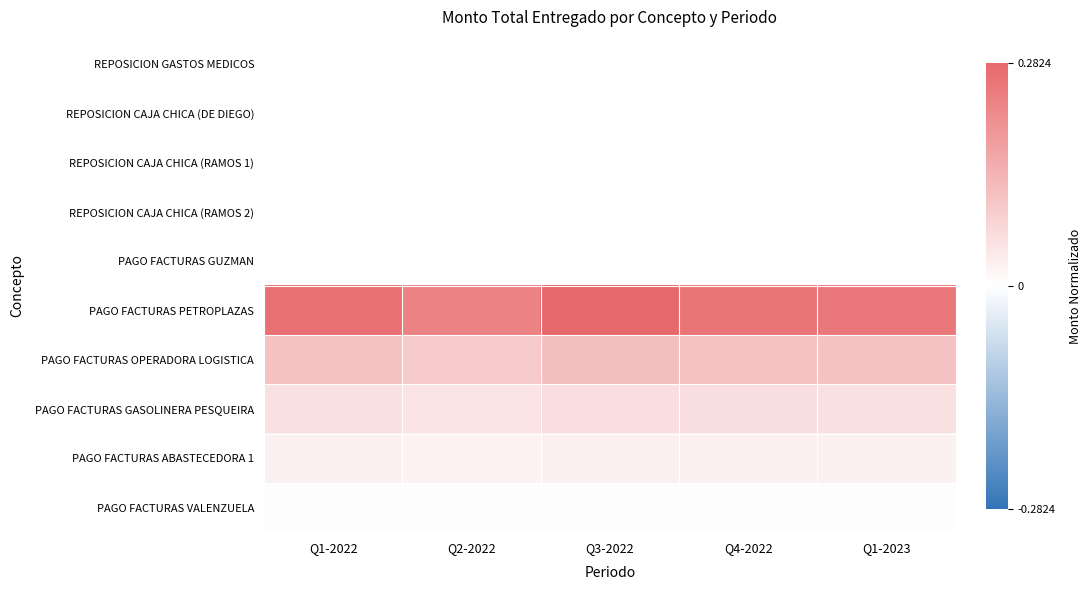

Reading left to right, what are all the values shown in this chart?

REPOSICION GASTOS MEDICOS: Q1-2022=0.0	Q2-2022=0.0	Q3-2022=0.0	Q4-2022=0.0	Q1-2023=0.0
REPOSICION CAJA CHICA (DE DIEGO): Q1-2022=0.0	Q2-2022=0.0	Q3-2022=0.0	Q4-2022=0.0	Q1-2023=0.0
REPOSICION CAJA CHICA (RAMOS 1): Q1-2022=0.0	Q2-2022=0.0	Q3-2022=0.0	Q4-2022=0.0	Q1-2023=0.0
REPOSICION CAJA CHICA (RAMOS 2): Q1-2022=0.0	Q2-2022=0.0	Q3-2022=0.0	Q4-2022=0.0	Q1-2023=0.0
PAGO FACTURAS GUZMAN: Q1-2022=0.0	Q2-2022=0.0	Q3-2022=0.0	Q4-2022=0.0	Q1-2023=0.0
PAGO FACTURAS PETROPLAZAS: Q1-2022=0.3	Q2-2022=0.2	Q3-2022=0.3	Q4-2022=0.3	Q1-2023=0.3
PAGO FACTURAS OPERADORA LOGISTICA: Q1-2022=0.1	Q2-2022=0.1	Q3-2022=0.1	Q4-2022=0.1	Q1-2023=0.1
PAGO FACTURAS GASOLINERA PESQUEIRA: Q1-2022=0.1	Q2-2022=0.0	Q3-2022=0.1	Q4-2022=0.1	Q1-2023=0.1
PAGO FACTURAS ABASTECEDORA 1: Q1-2022=0.0	Q2-2022=0.0	Q3-2022=0.0	Q4-2022=0.0	Q1-2023=0.0
PAGO FACTURAS VALENZUELA: Q1-2022=0.0	Q2-2022=0.0	Q3-2022=0.0	Q4-2022=0.0	Q1-2023=0.0